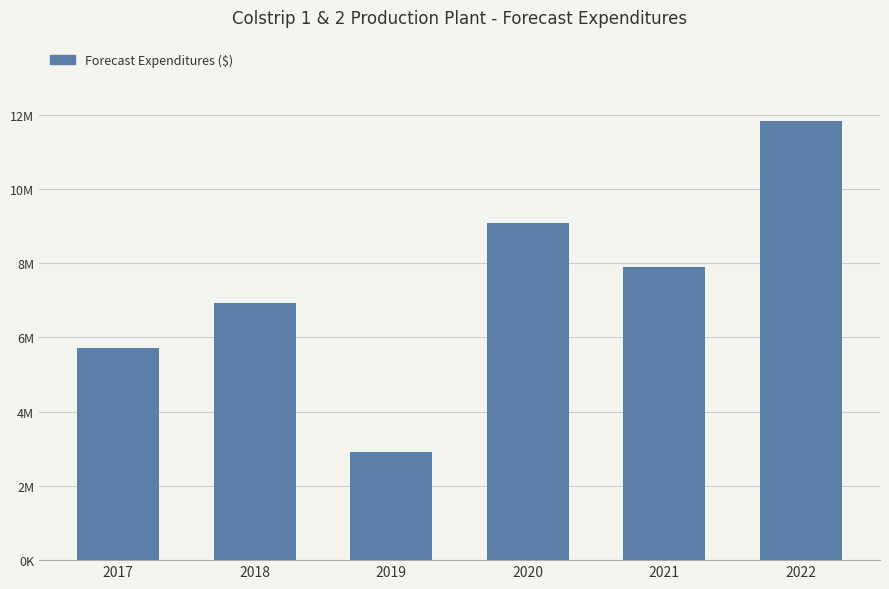

What is the value of the 1st bar from the left?

5721000